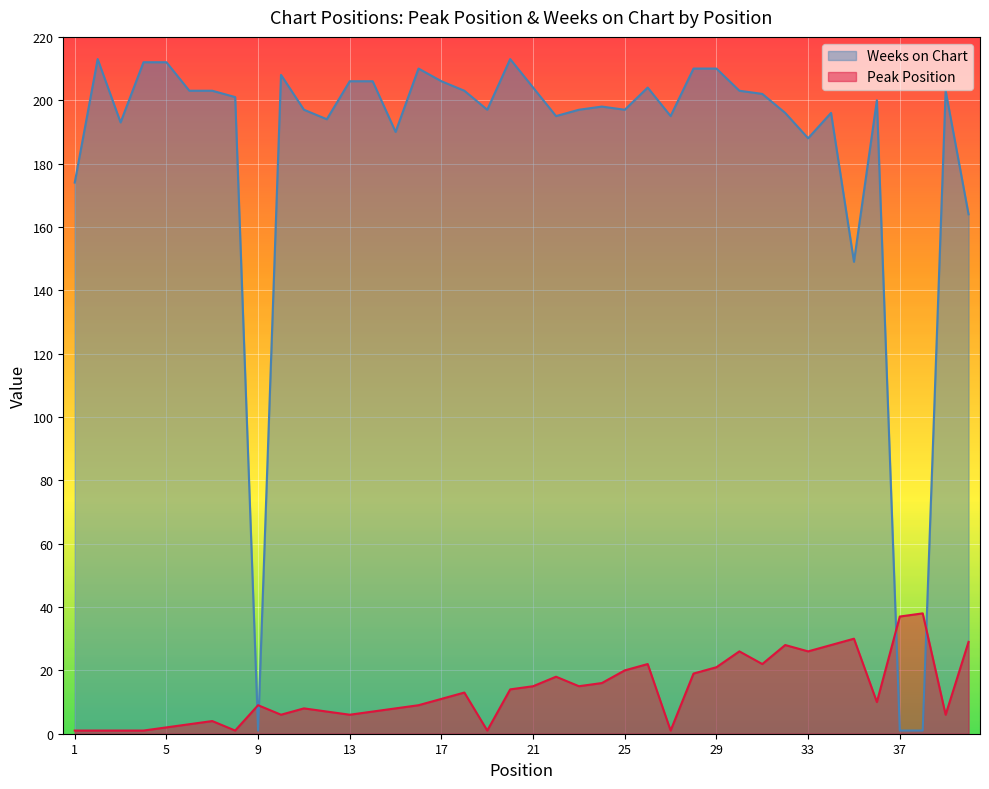

Reading left to right, list all the values displayed in this chart.

Peak Position: 1	1	1	1	2	3	4	1	9	6	8	7	6	7	8	9	11	13	1	14	15	18	15	16	20	22	1	19	21	26	22	28	26	28	30	10	37	38	6	29
Weeks on Chart: 174	213	193	212	212	203	203	201	1	208	197	194	206	206	190	210	206	203	197	213	204	195	197	198	197	204	195	210	210	203	202	196	188	196	149	200	1	1	203	164